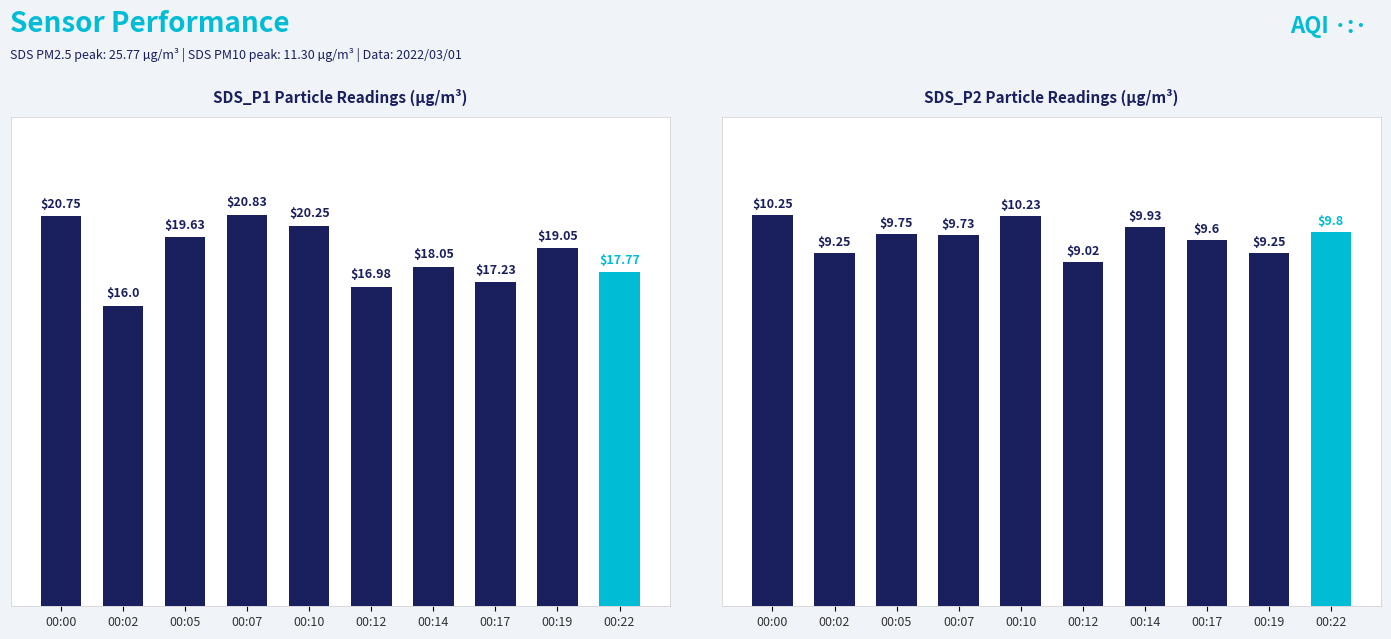

At 00:02, list the series in order from smallest to largest.

SDS_P2, SDS_P1